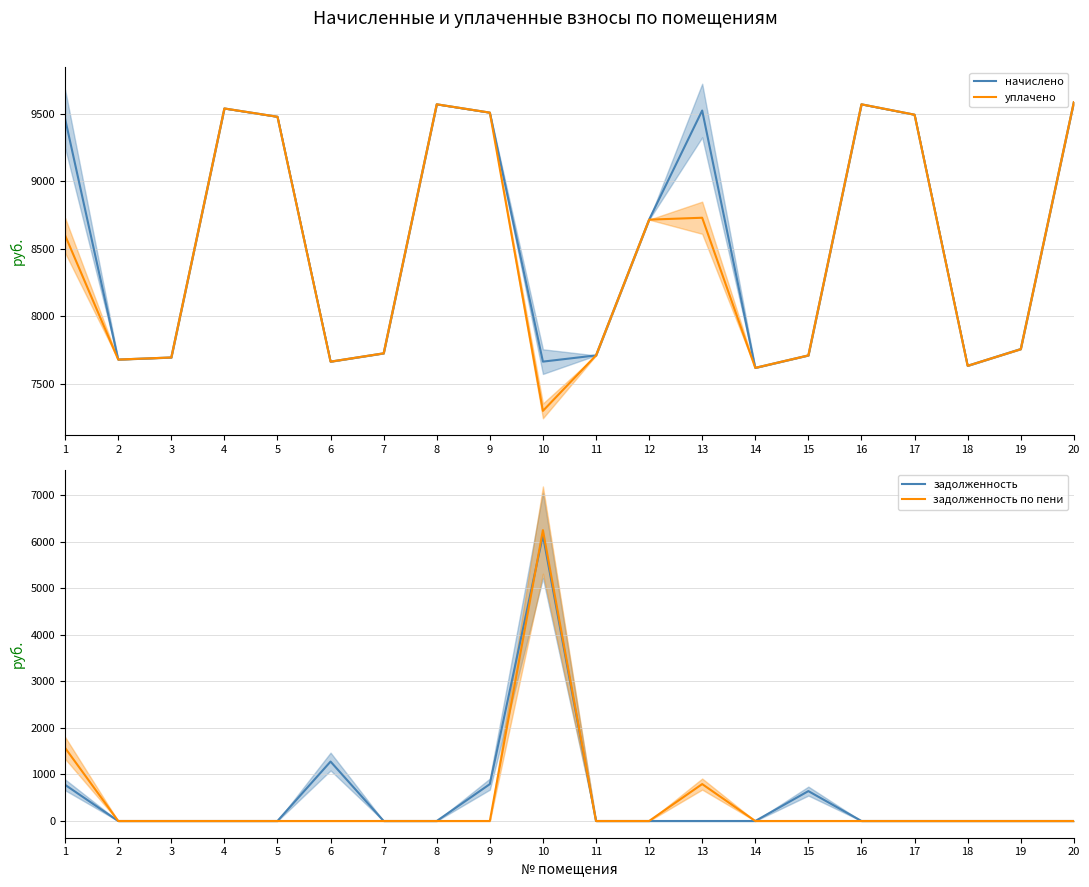

Reading right to left, extract all data points from this chart.

начислено: 9584.6	7757.8	7633.8	9492.5	9569.3	7710.7	7618.6	9523.2	8715.5	7710.7	7664.6	9507.8	9569.4	7726.1	7664.6	9477.1	9538.6	7695.4	7680.0	9462.0
уплачено: 9584.6	7756.8	7633.8	9492.5	9569.3	7710.7	7618.6	8729.6	8715.5	7710.7	7300.0	9507.8	9569.4	7726.1	7664.6	9477.1	9538.6	7695.4	7680.0	8599.0
задолженность: 0.0	0.0	0.0	0.0	0.0	642.6	0.0	0.0	0.0	0.0	6136.7	792.3	0.0	0.0	1277.4	0.0	0.0	0.0	0.0	777.3
задолженность по пени: 0.0	0.0	0.0	0.0	0.0	0.0	0.0	793.6	0.0	0.0	6252.8	0.0	0.0	0.0	0.0	0.0	0.0	0.0	0.0	1570.6